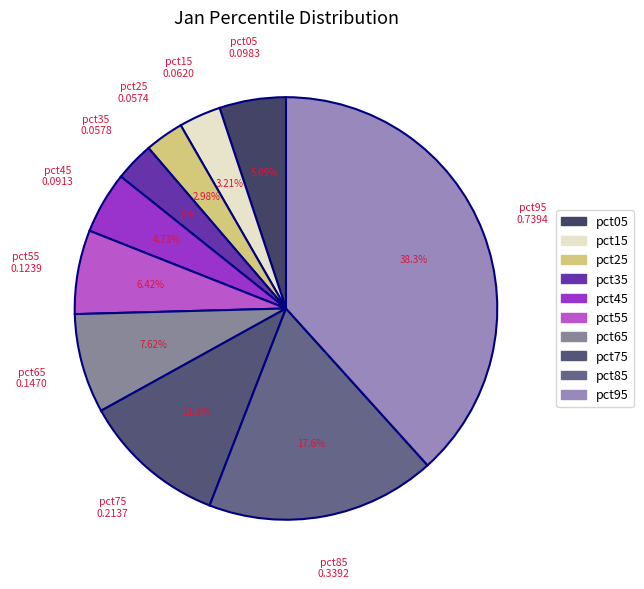

Does any single category account for the majority?

No